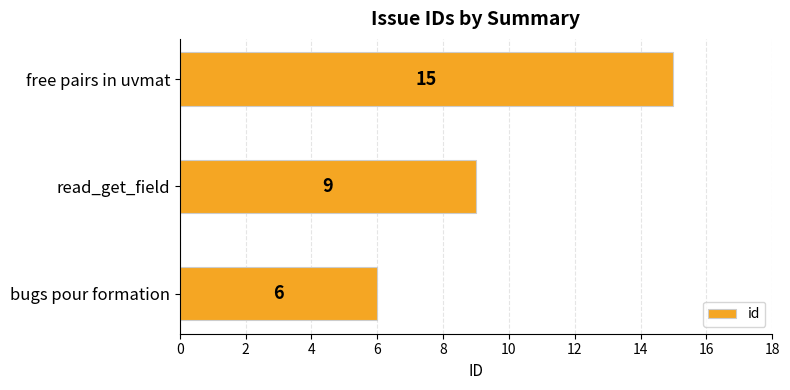

Between free pairs in uvmat and read_get_field, which is larger?

free pairs in uvmat